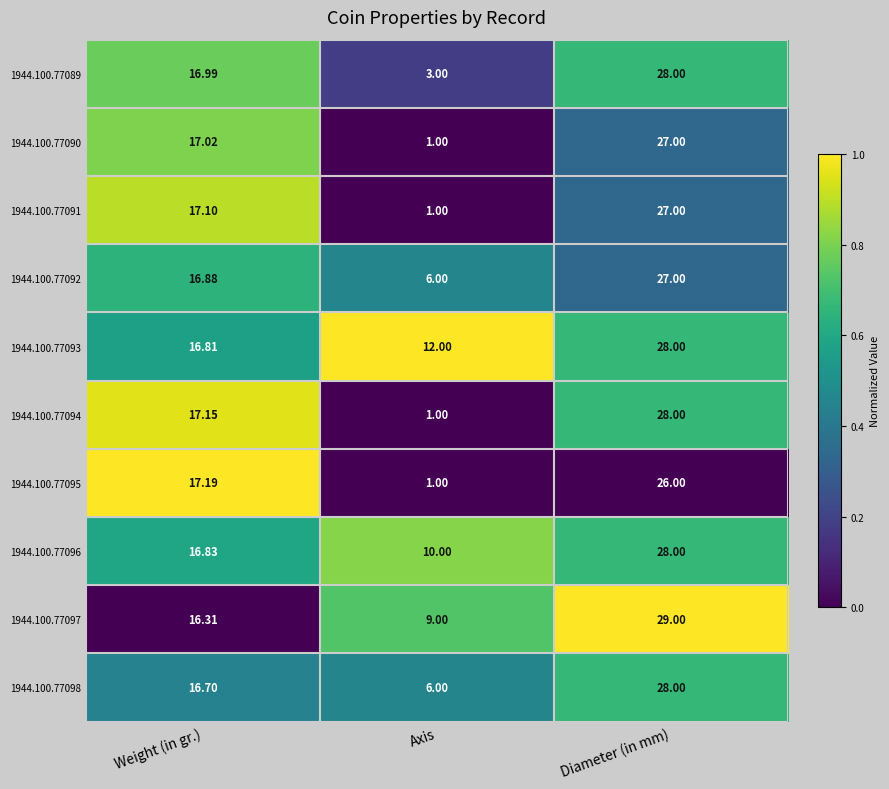

List the labels in order of 1944.100.77090 value, smallest first.

Axis, Weight (in gr.), Diameter (in mm)